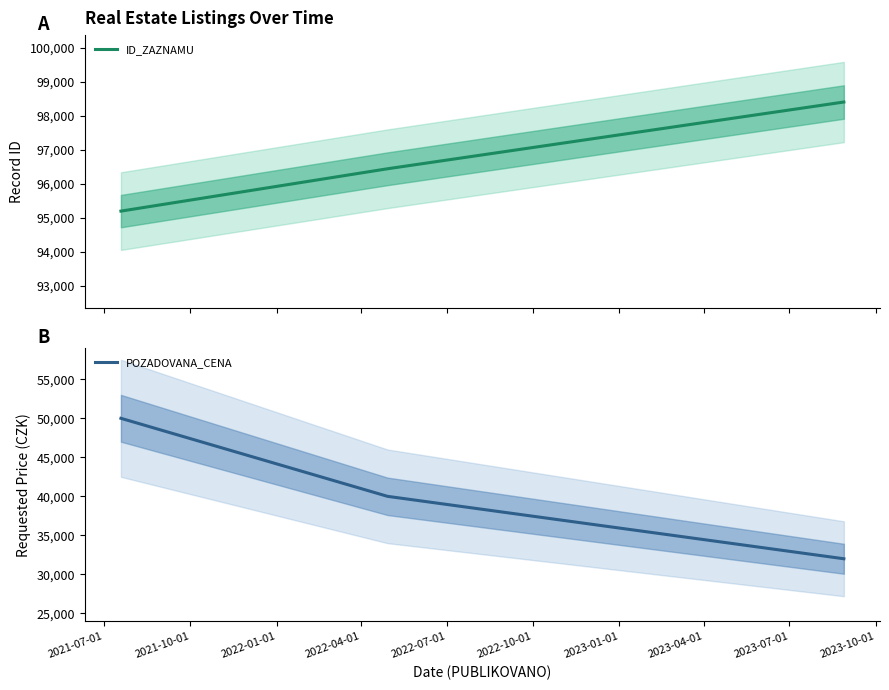

What is the maximum value for ID_ZAZNAMU?

98408